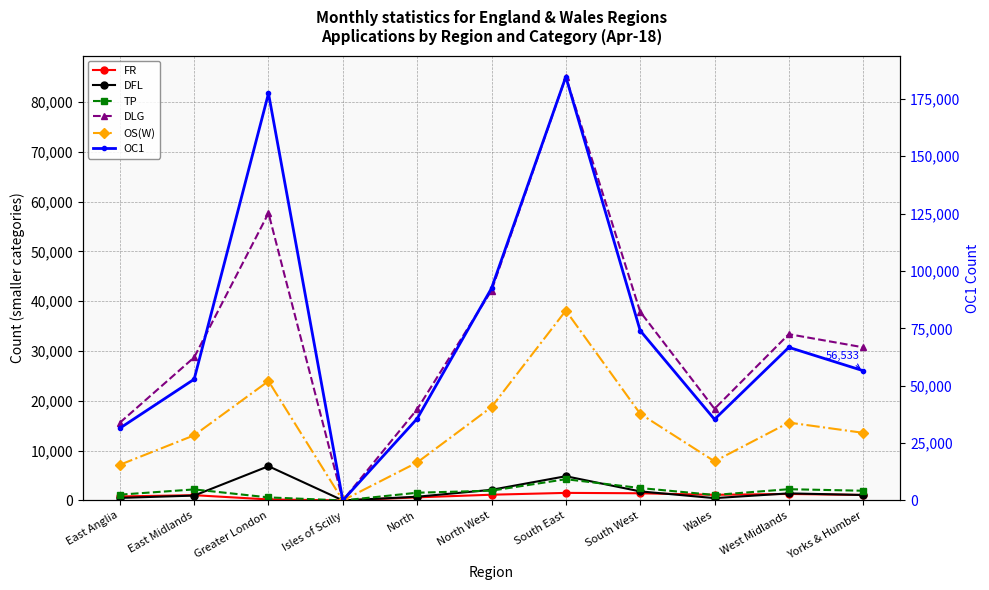

What is the difference between the TP values at North and Isles of Scilly?

1551